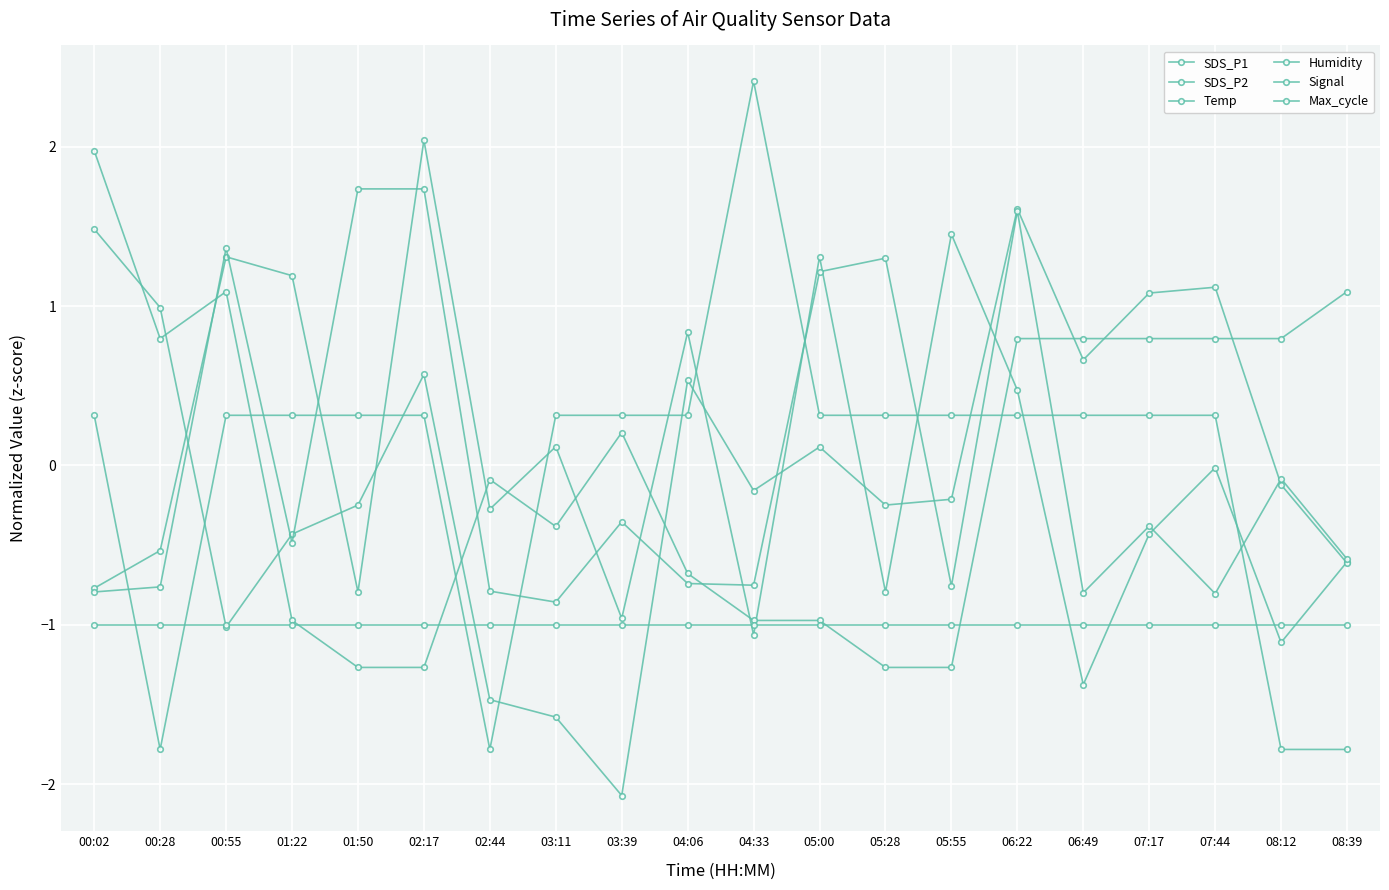

What is the spread (max minus min) of values at 08:39?

2.9